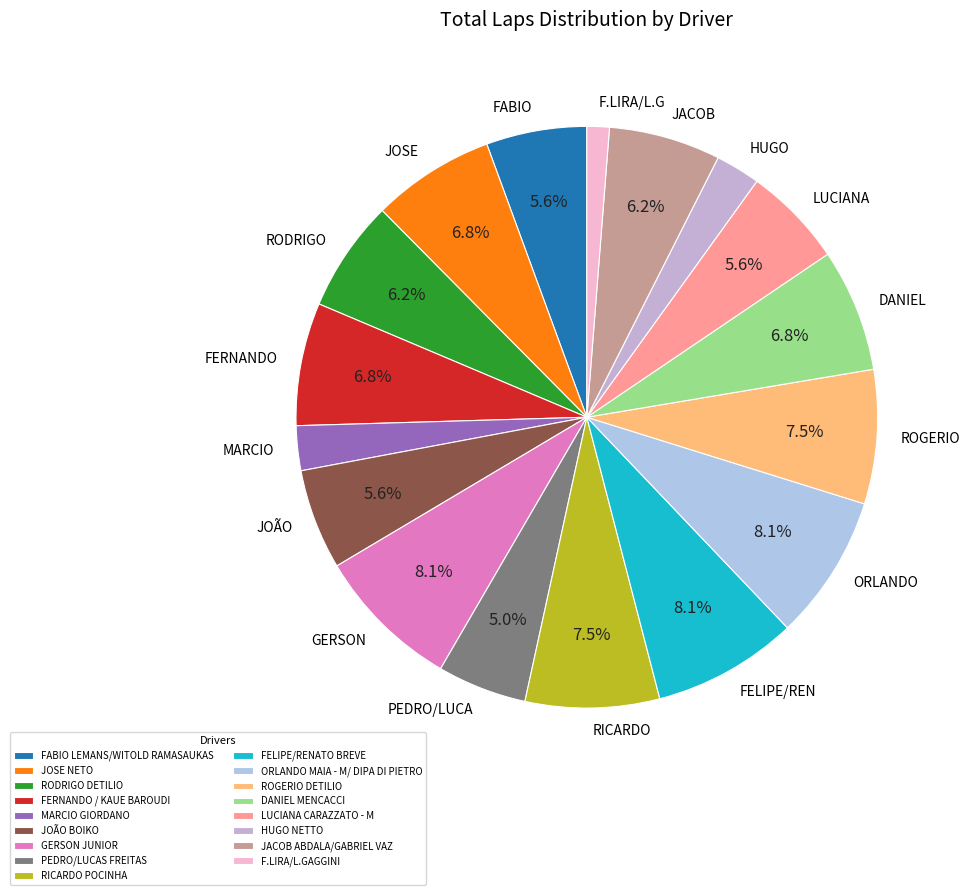

To the nearest percent, what is the difference between the F.LIRA/L.GAGGINI and PEDRO/LUCAS FREITAS slice percentages?

4%